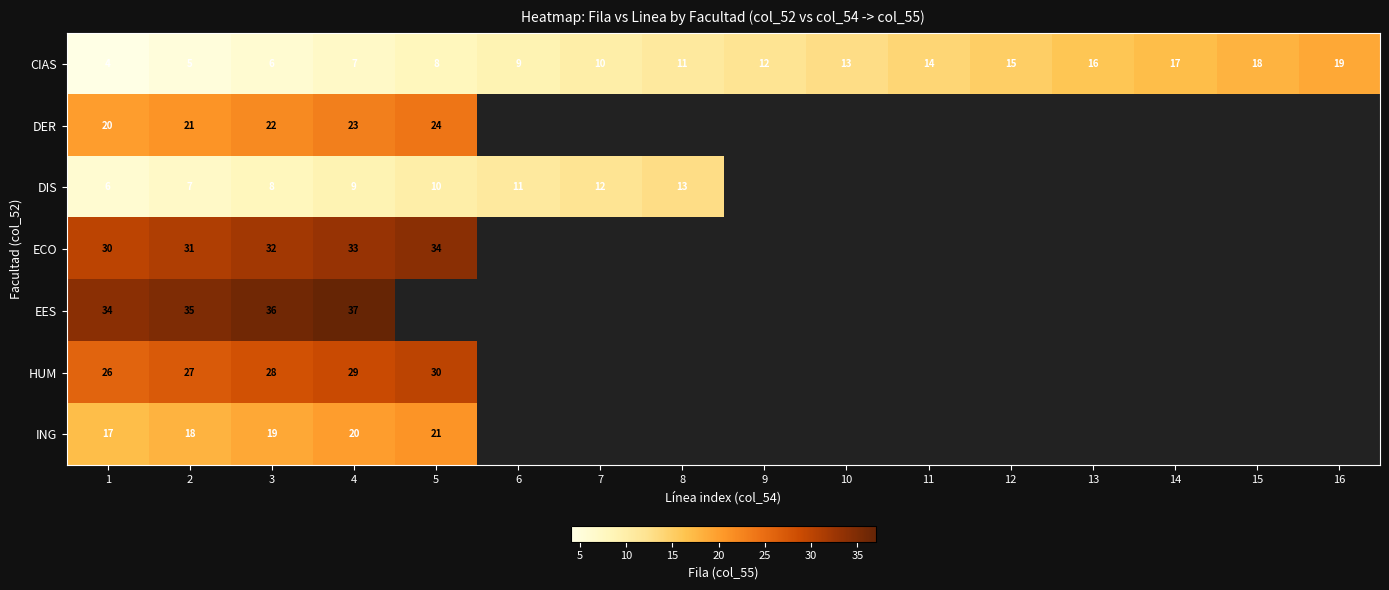

How many categories are shown in the chart?

16